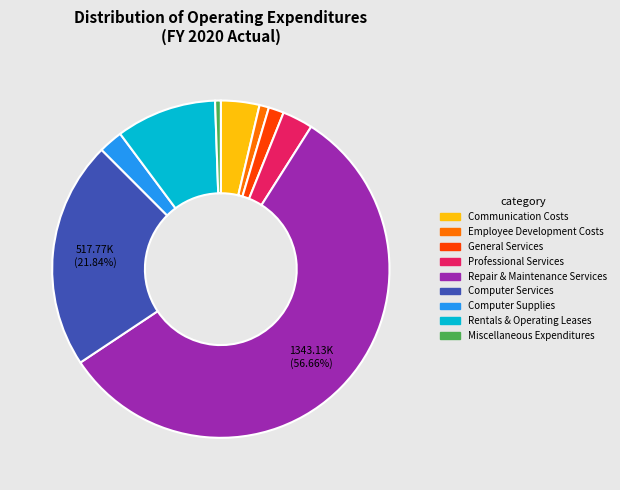

What is the majority slice?

Repair & Maintenance Services